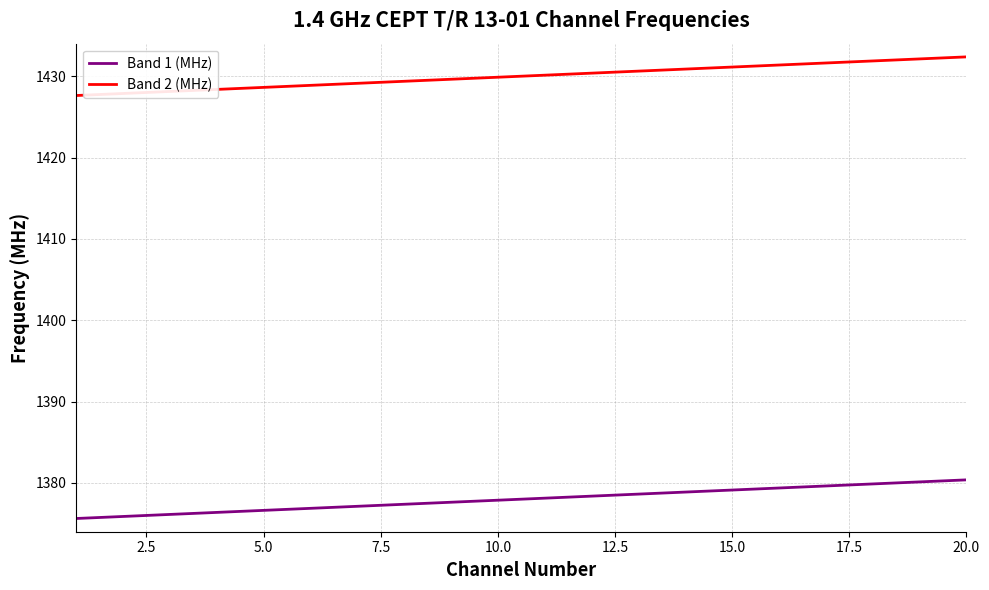

What is the maximum value shown in the chart?

1432.4